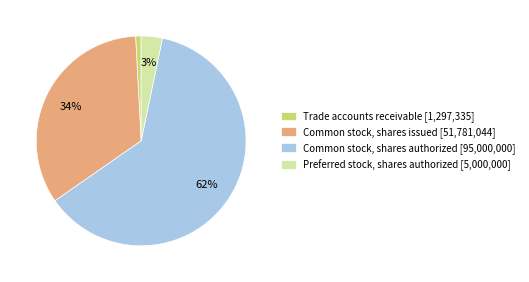

Do Preferred stock, shares authorized [5,000,000] and Trade accounts receivable [1,297,335] together represent more than half of the pie?

No